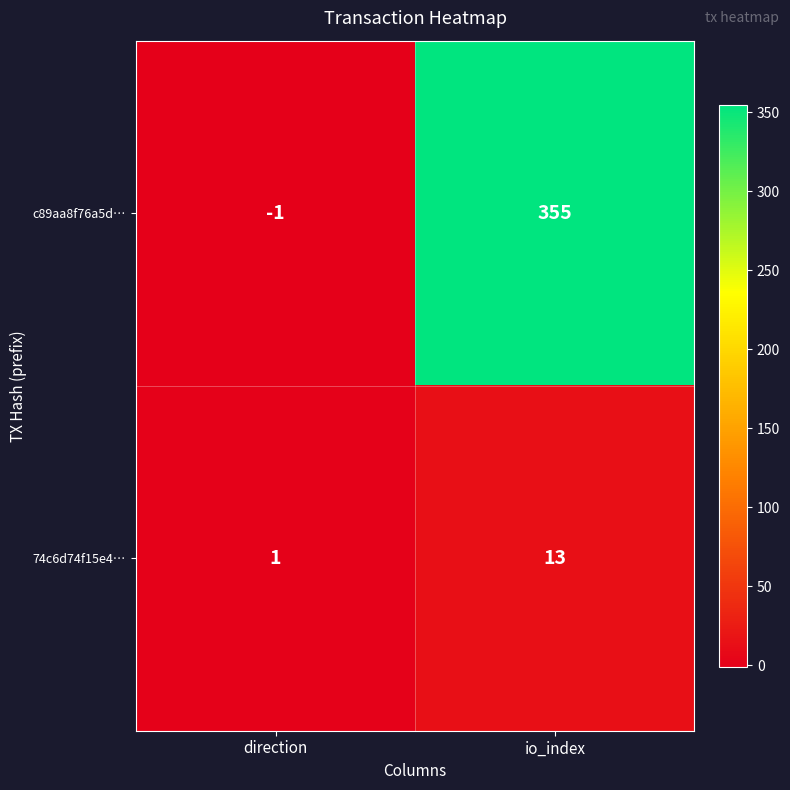

Is it true that c89aa8f76a5d… equals -2 at direction?

False